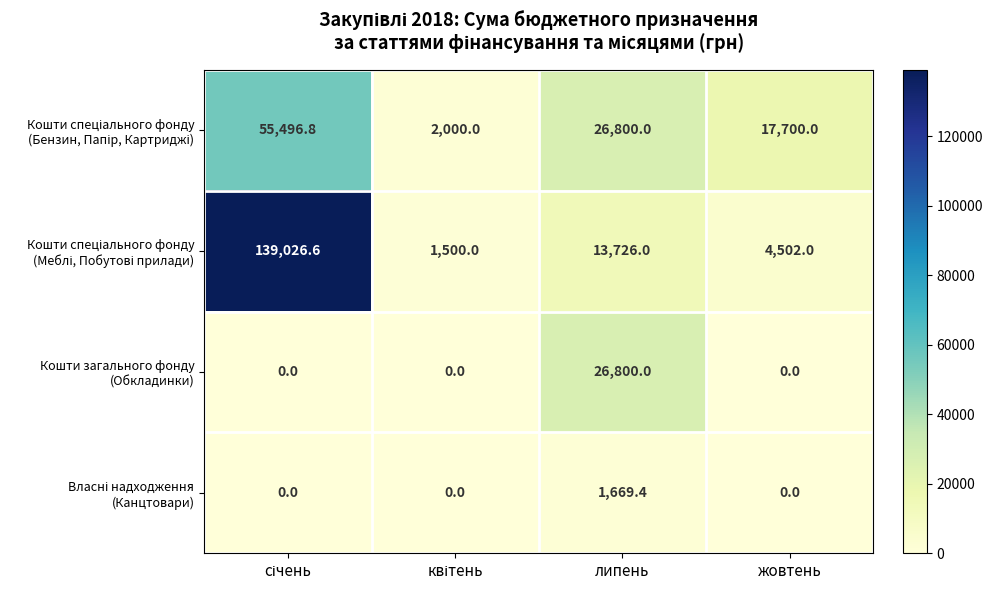

What is the total value across all series at жовтень?

22202.0